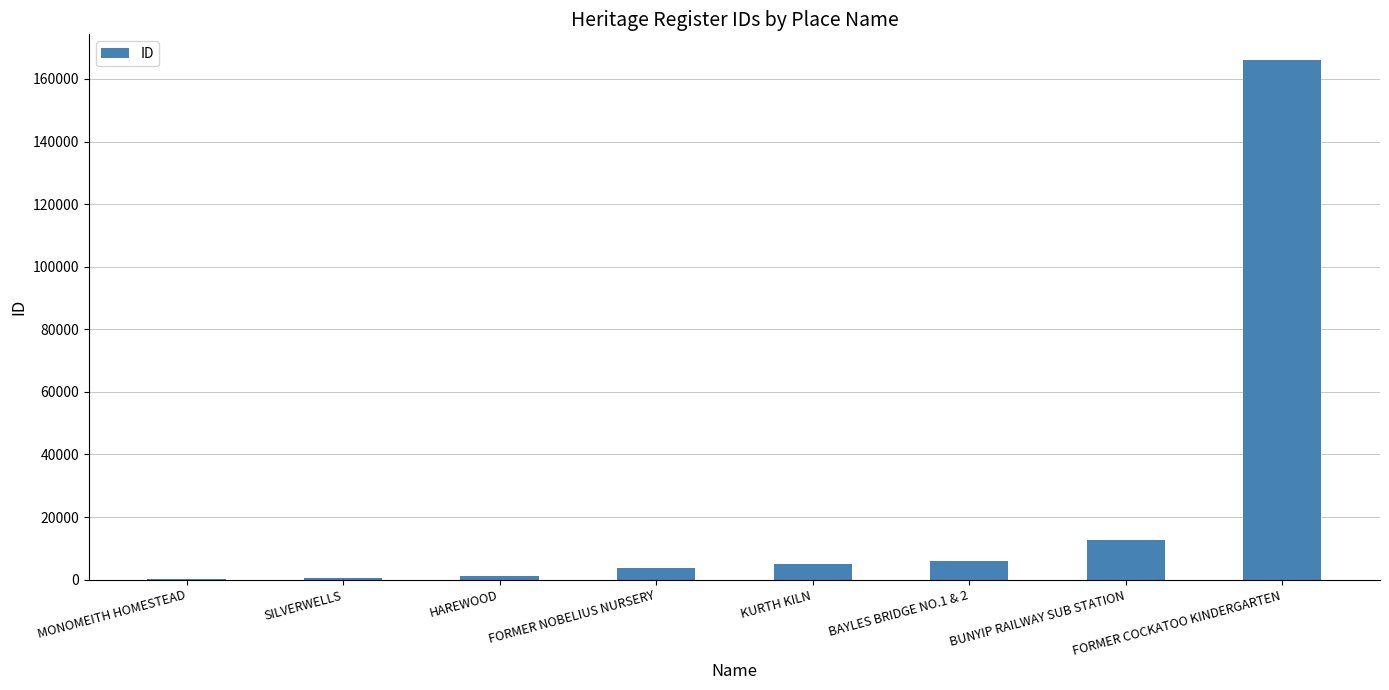

What is the sum of all values?

195362